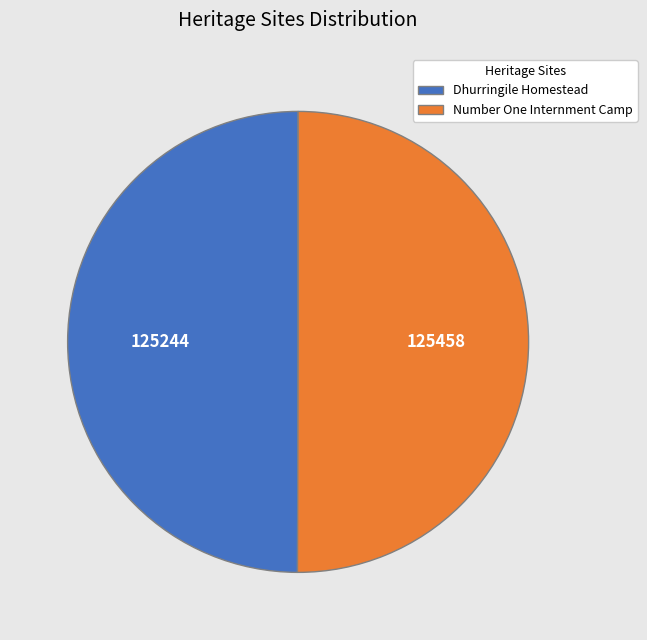

How many slices are in this pie chart?

2